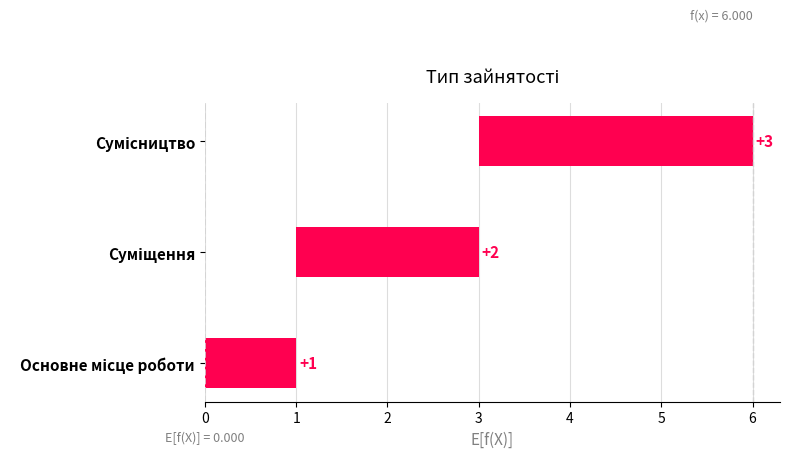

The value at Суміщення is 0. True or false?

False